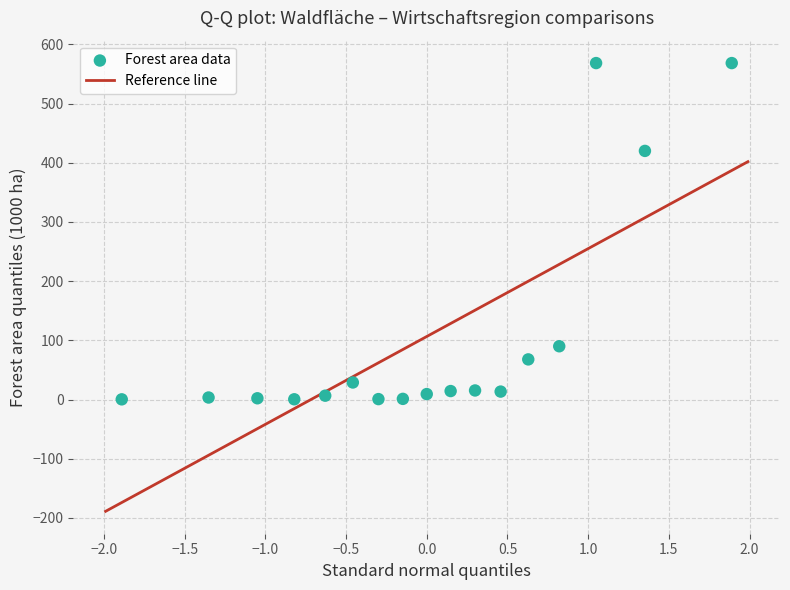

What Y value in the scatter plot is closest to 284?

420.1